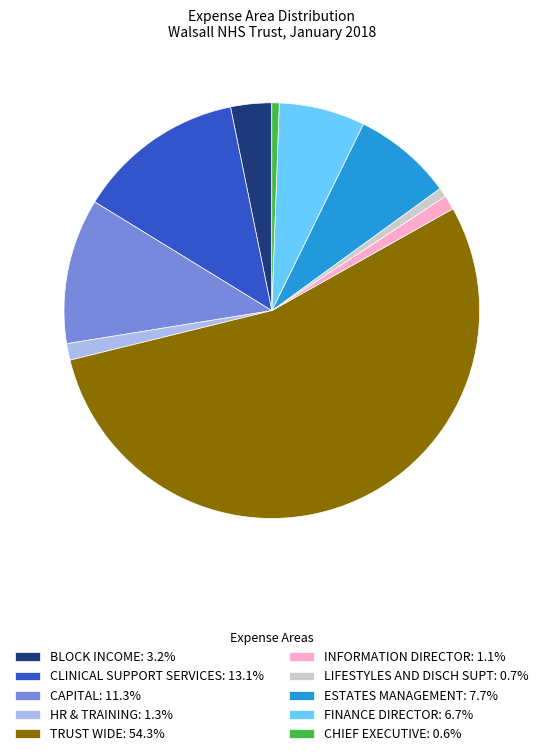

True or false: ESTATES MANAGEMENT accounts for 8% of the total.

True